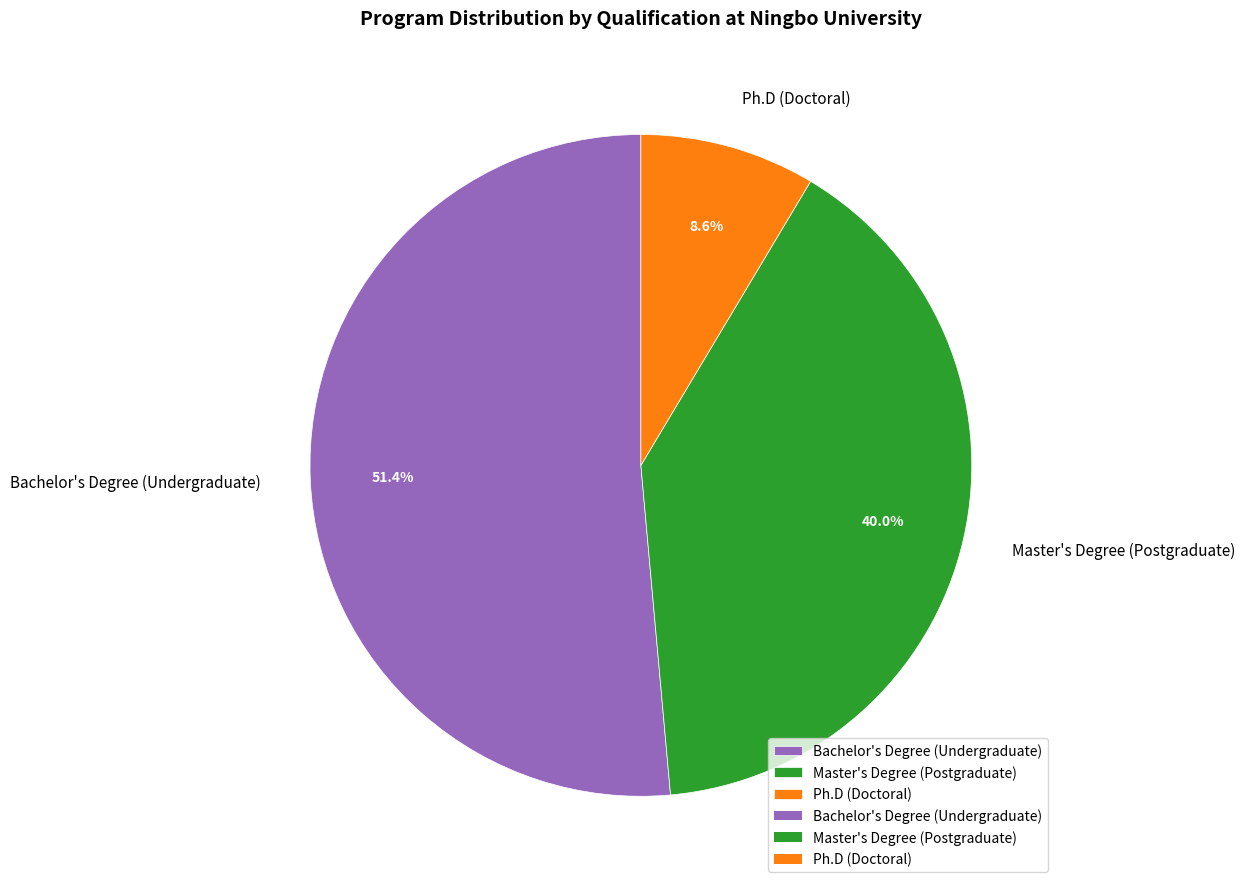

Is it true that Ph.D (Doctoral) is 19% of the pie?

False